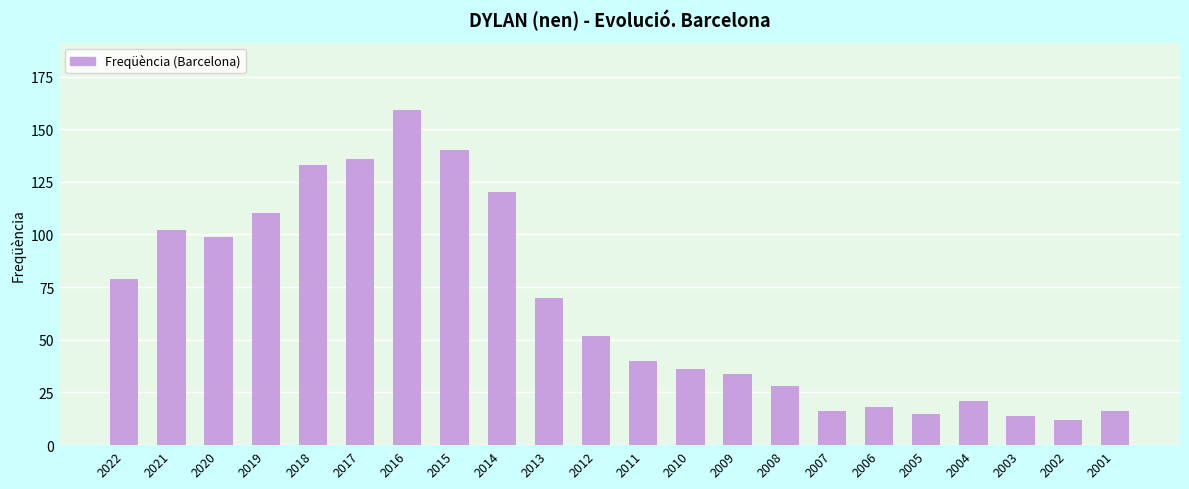

Reading left to right, transcribe all the data shown in this chart.

79	102	99	110	133	136	159	140	120	70	52	40	36	34	28	16	18	15	21	14	12	16